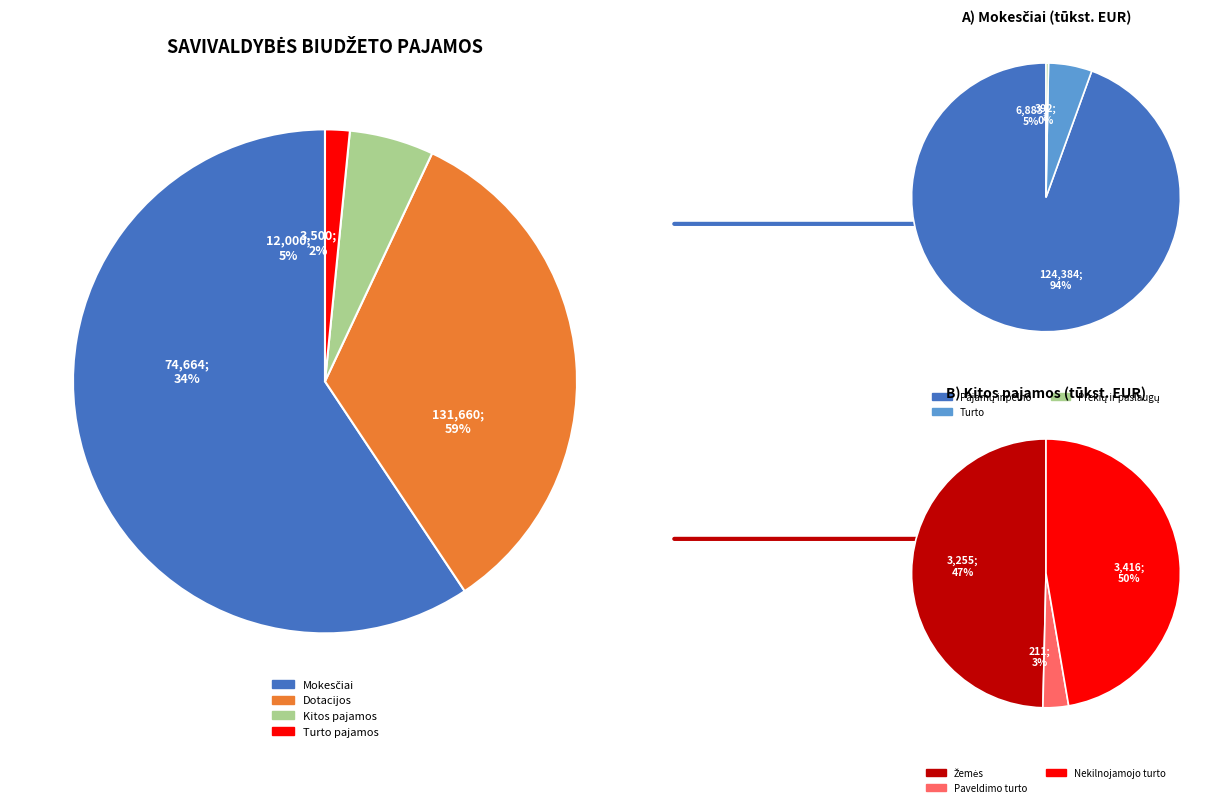

What percentage is NOT represented by Kitos pajamos?

94.6%